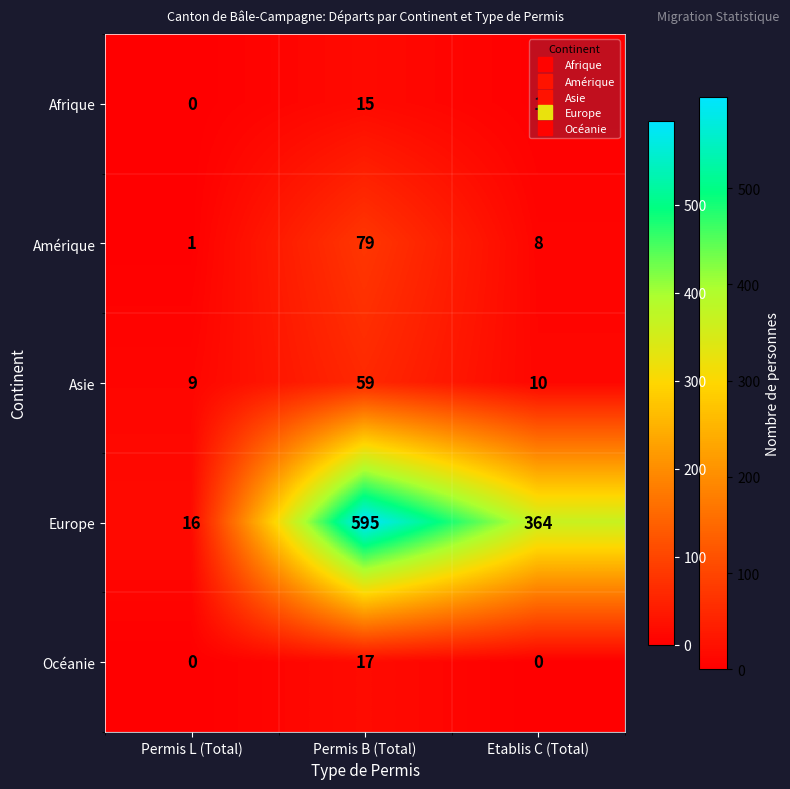

List the series in order of their peak value, highest first.

Europe, Amérique, Asie, Océanie, Afrique